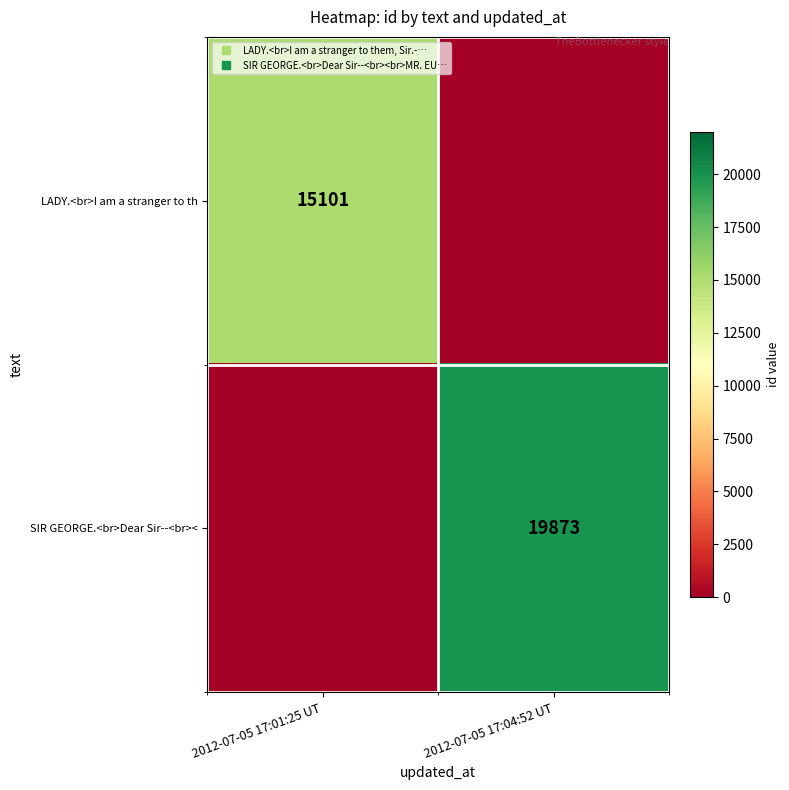

Between 2012-07-05 17:01:25 UT and 2012-07-05 17:04:52 UT, which is larger?

2012-07-05 17:01:25 UT